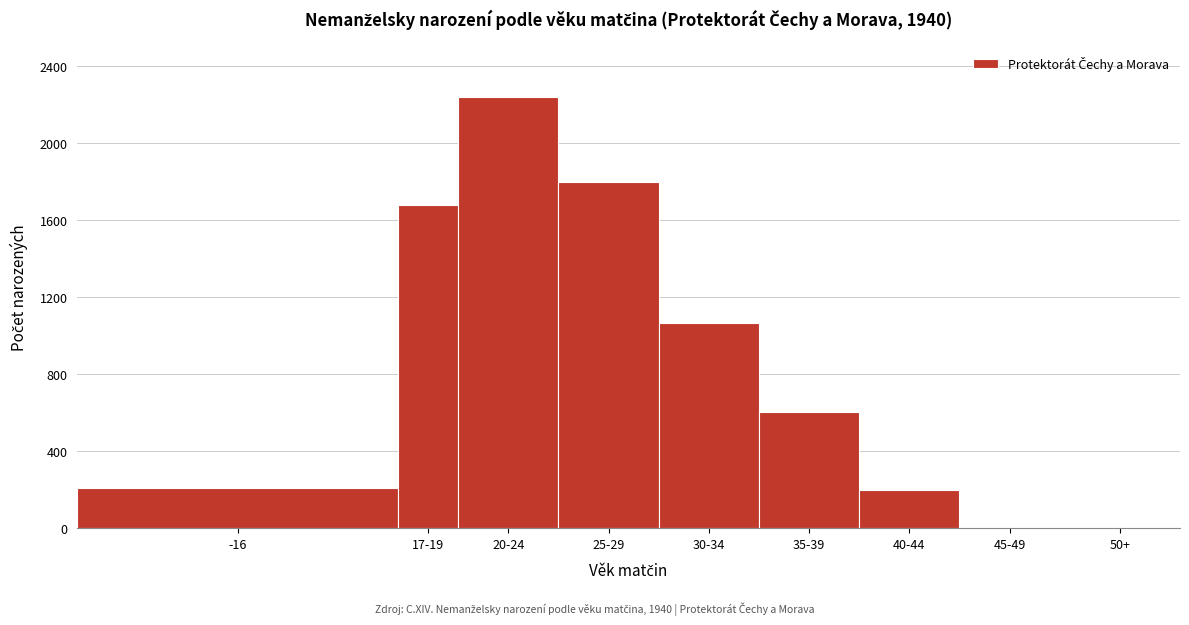

Where is the data nearest to the value 1122?

30-34